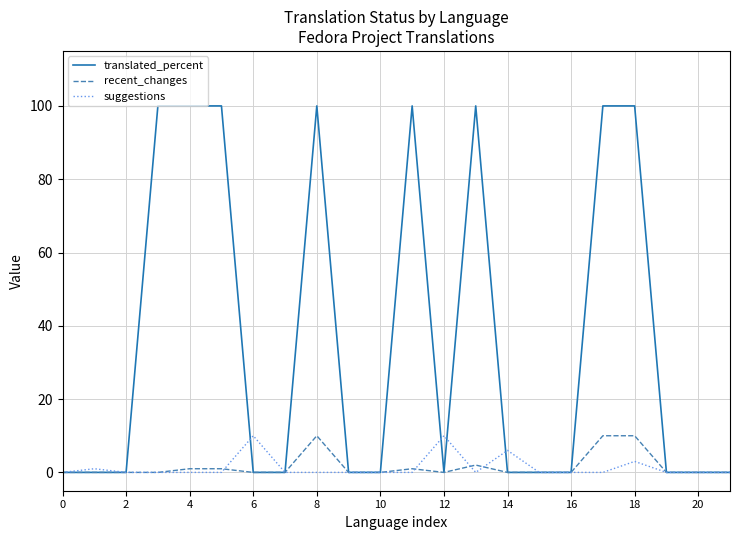

What is the highest value of the recent_changes series?

10